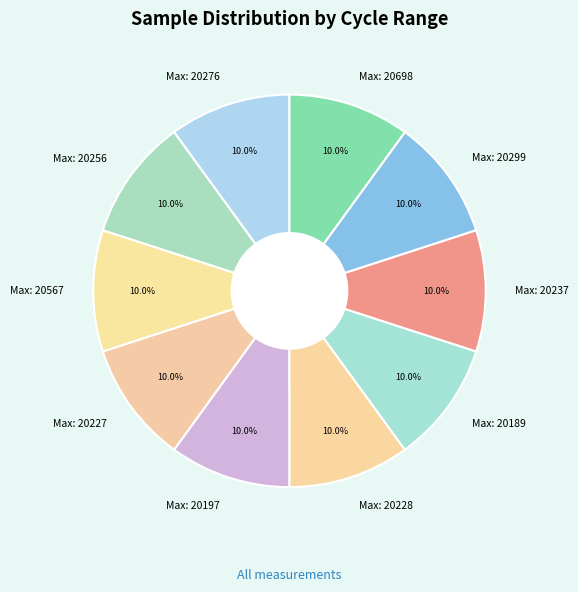

Do Max: 20256 and Max: 20228 together represent more than half of the pie?

No